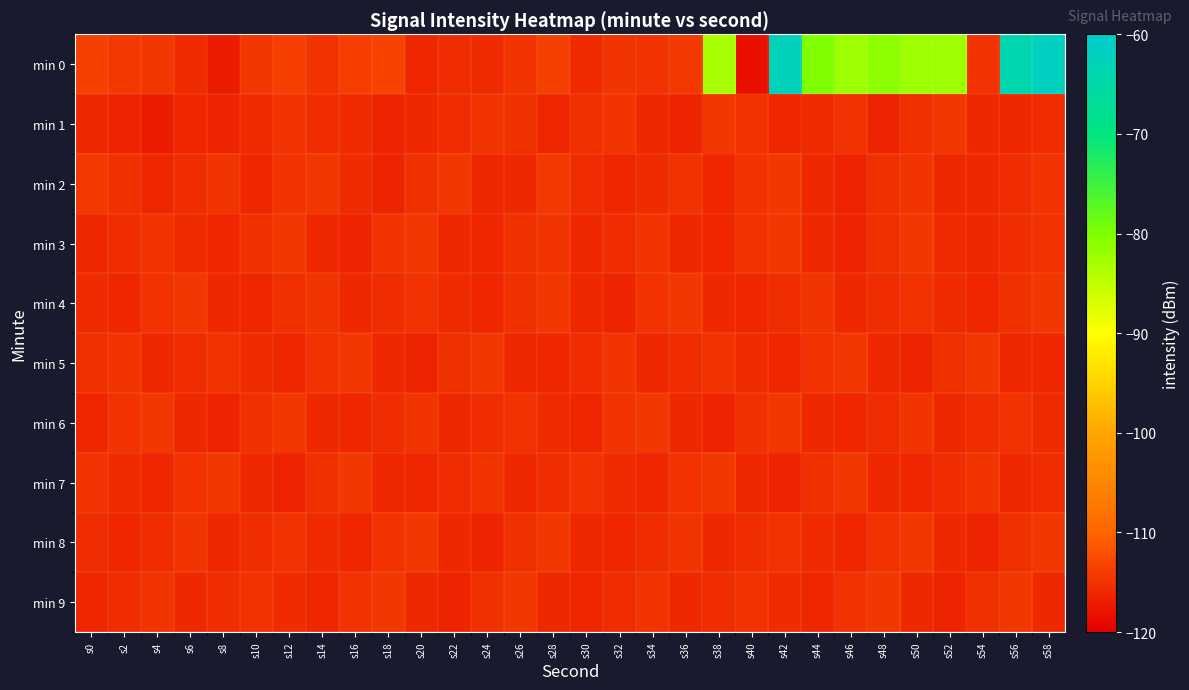

Rank the series at s32 from lowest to highest value.

min 4, min 2, min 8, min 7, min 3, min 9, min 6, min 5, min 0, min 1